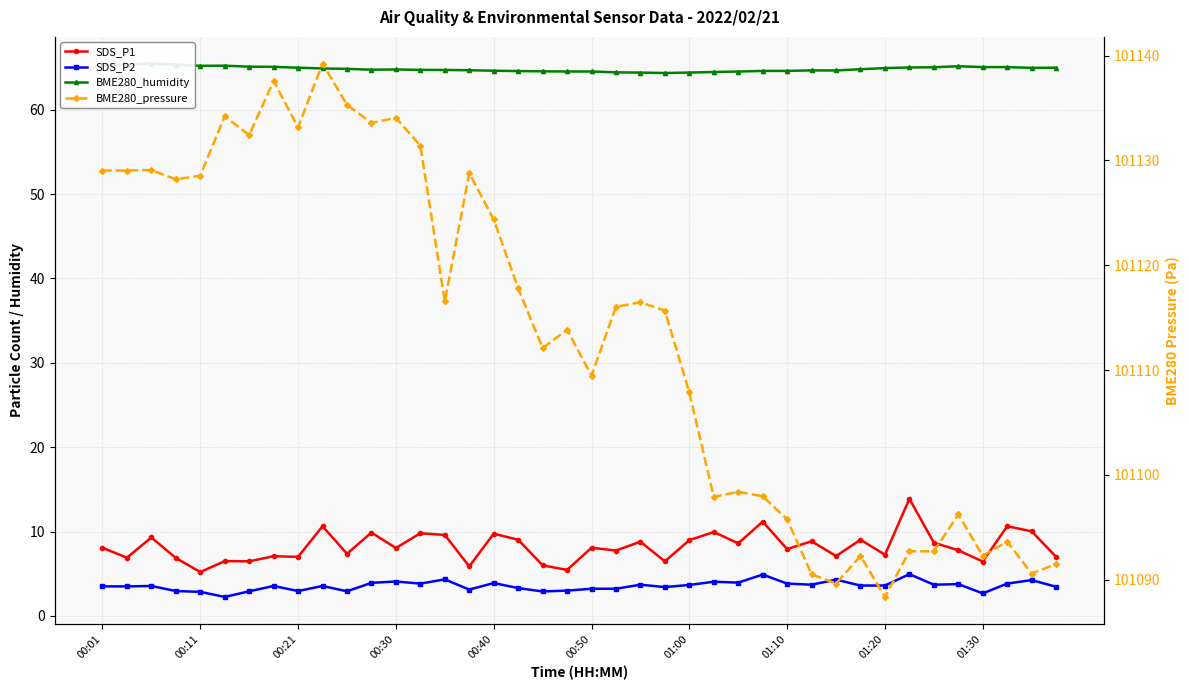

What position from the right is 22?

18